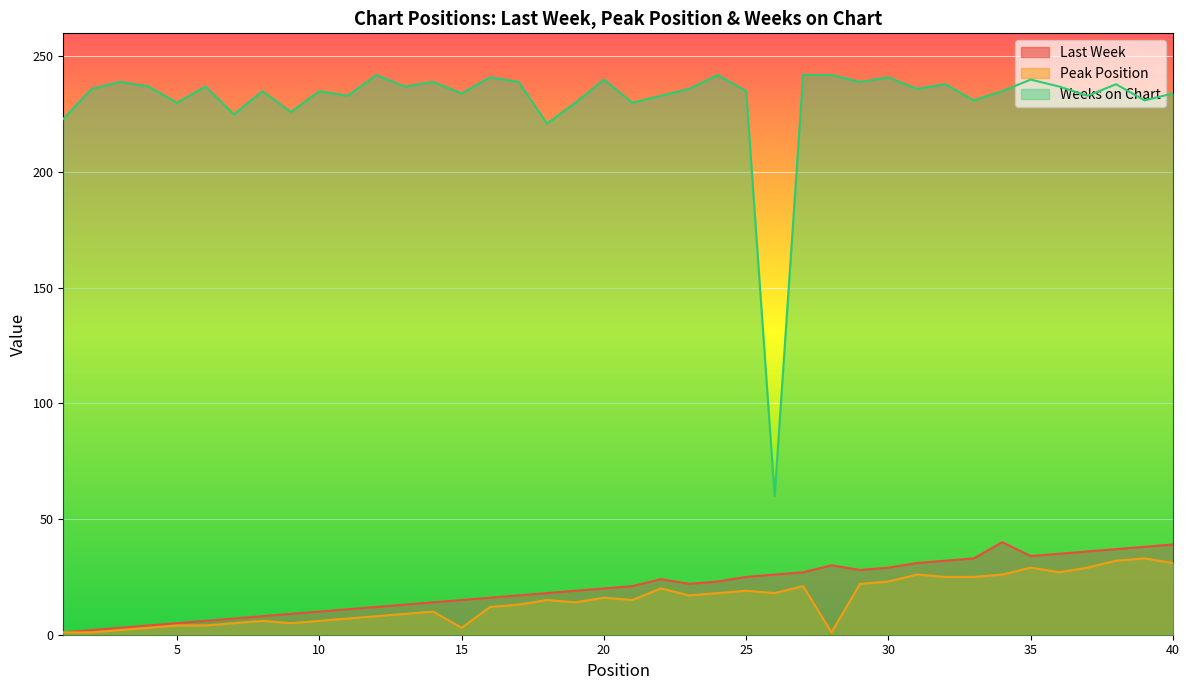

How many lines are shown in the chart?

3